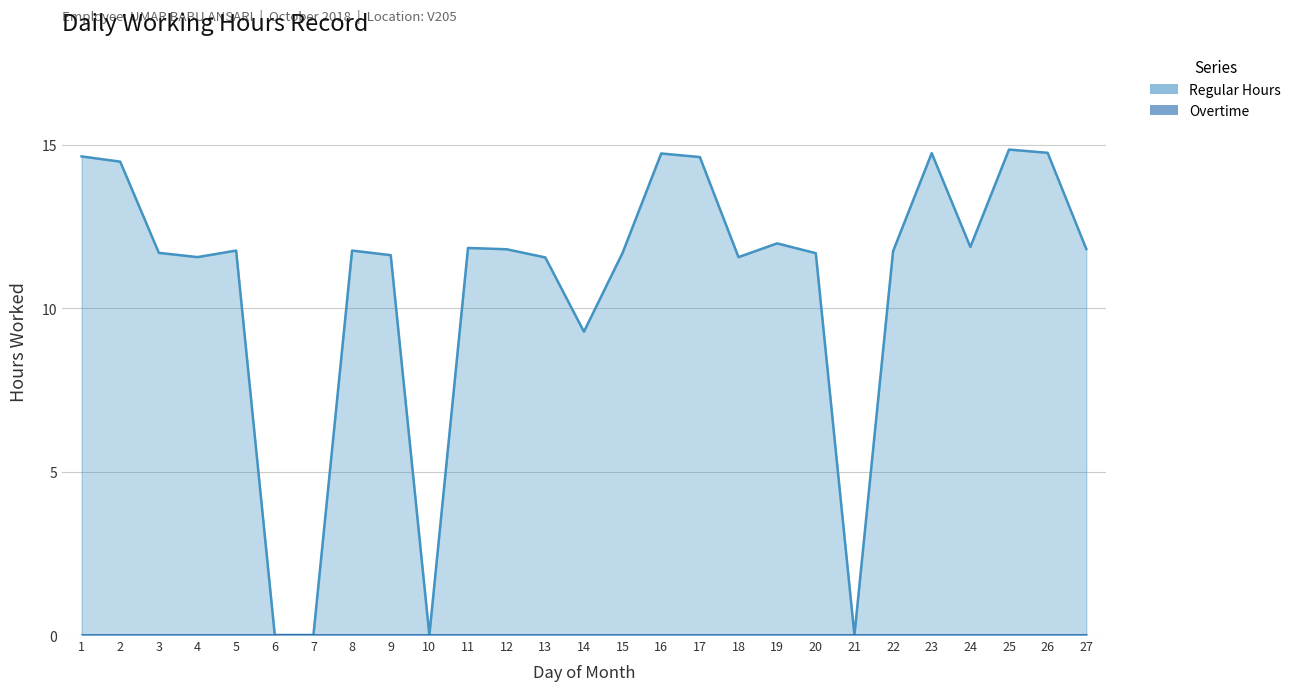

What is the value of the 23rd point from the left?

14.7